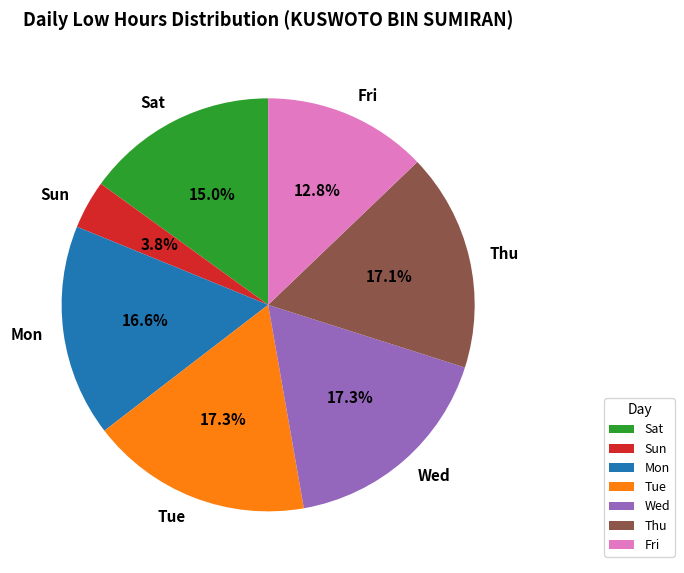

Combined, do Sun and Sat account for over 50%?

No